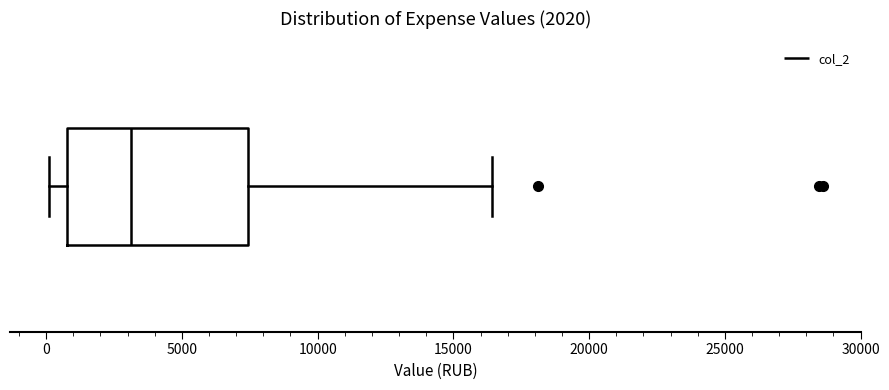

Where does the right whisker of the box end on the x-axis? The values are not printed on the chart, so give them approximately, as read against the axis.

16500